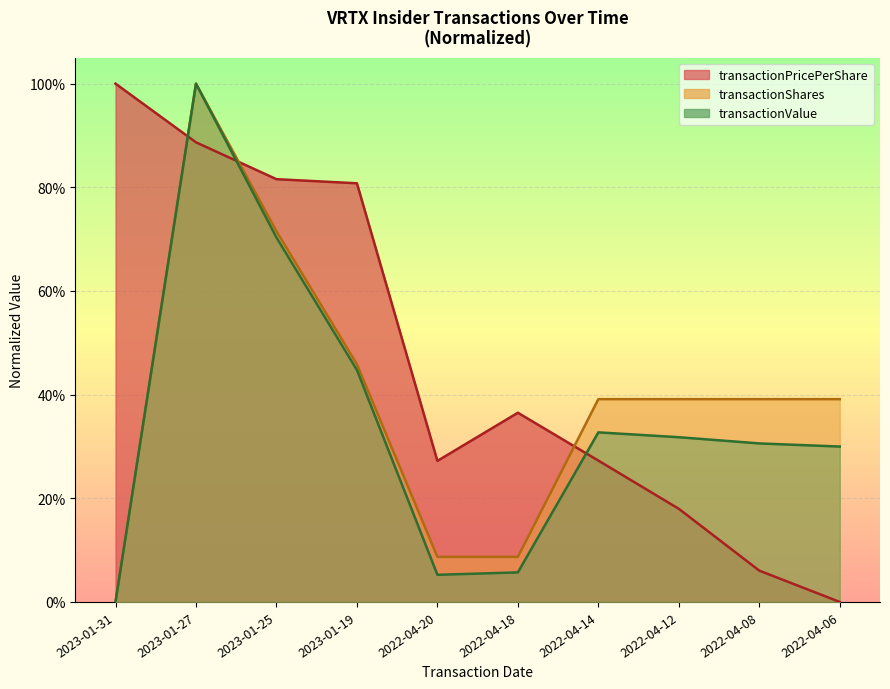

What is the total value across all series at 2022-04-18?

0.5